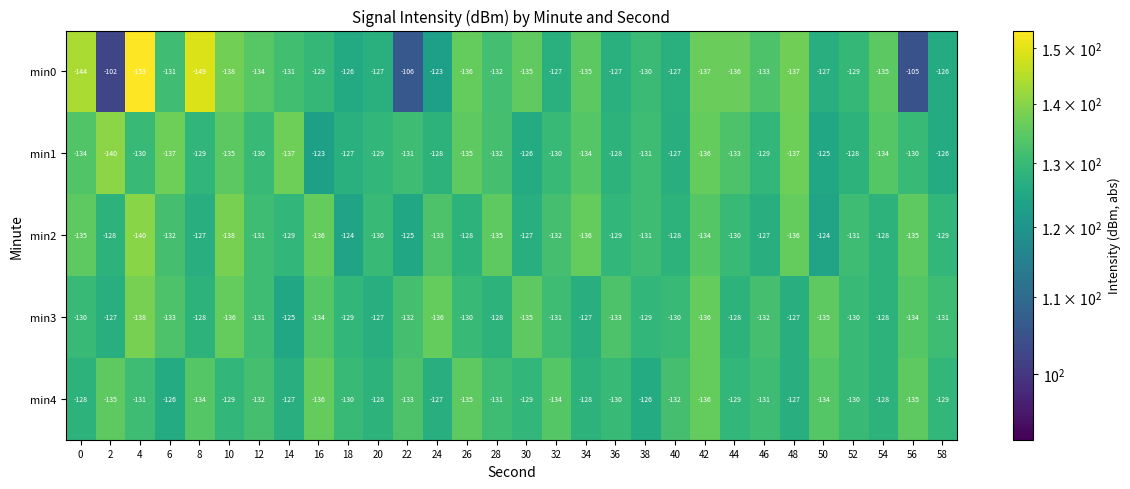

Which series has the largest total across all categories?

min0